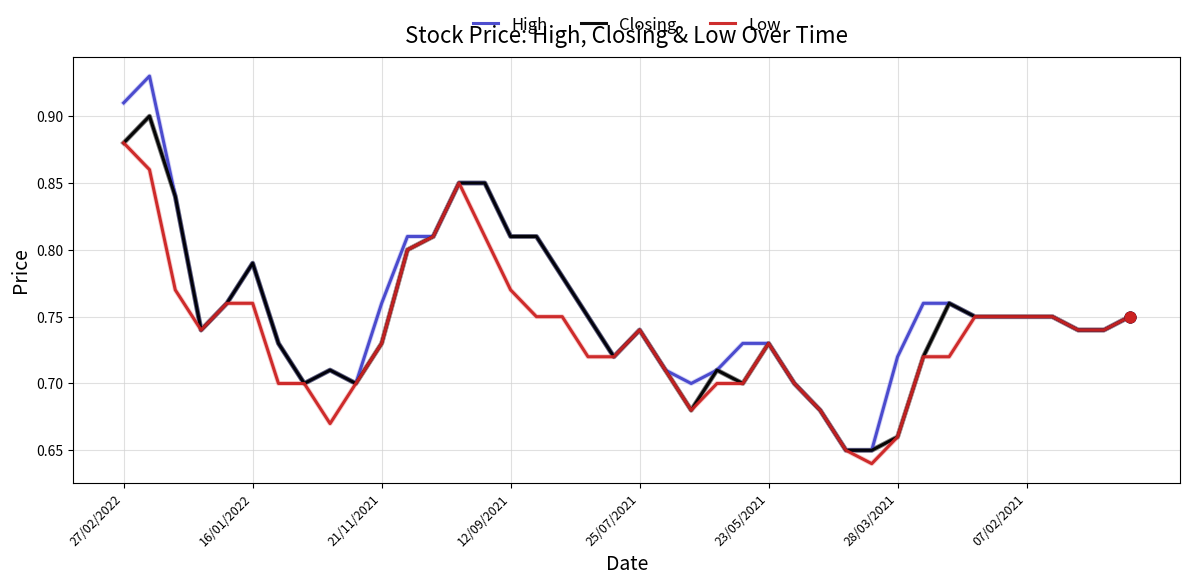

Rank the series by their maximum value, from highest to lowest.

High, Closing, Low